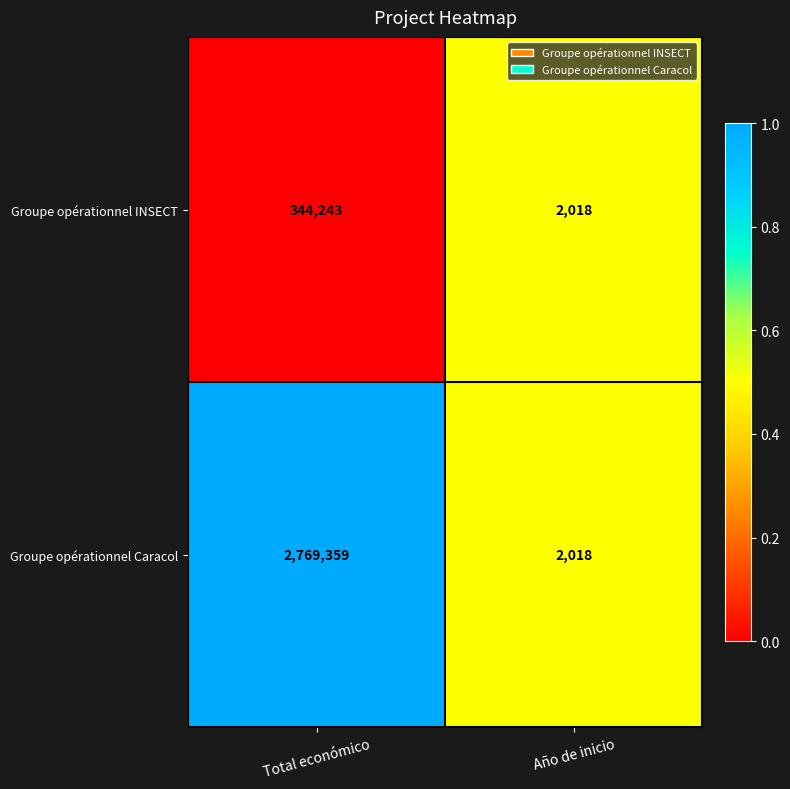

Rank the series at Total económico from highest to lowest value.

Groupe opérationnel Caracol, Groupe opérationnel INSECT